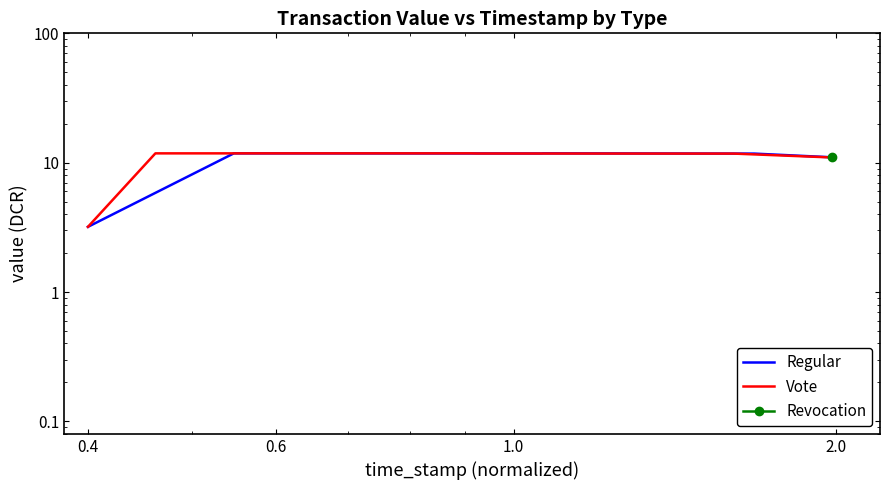

Which series has the largest total across all categories?

Regular